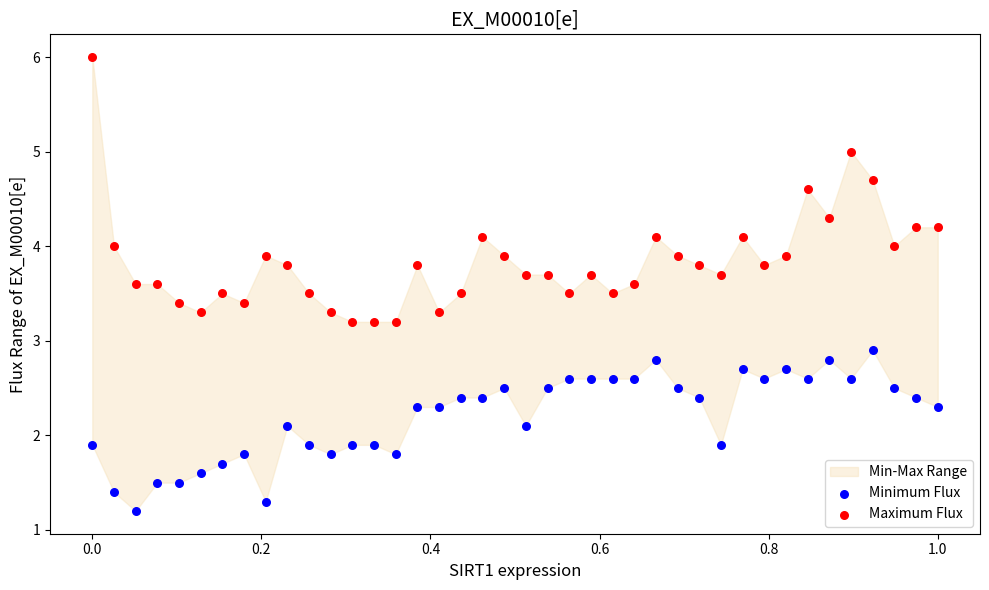

Across all series, what Y value is closest to 3?

2.9